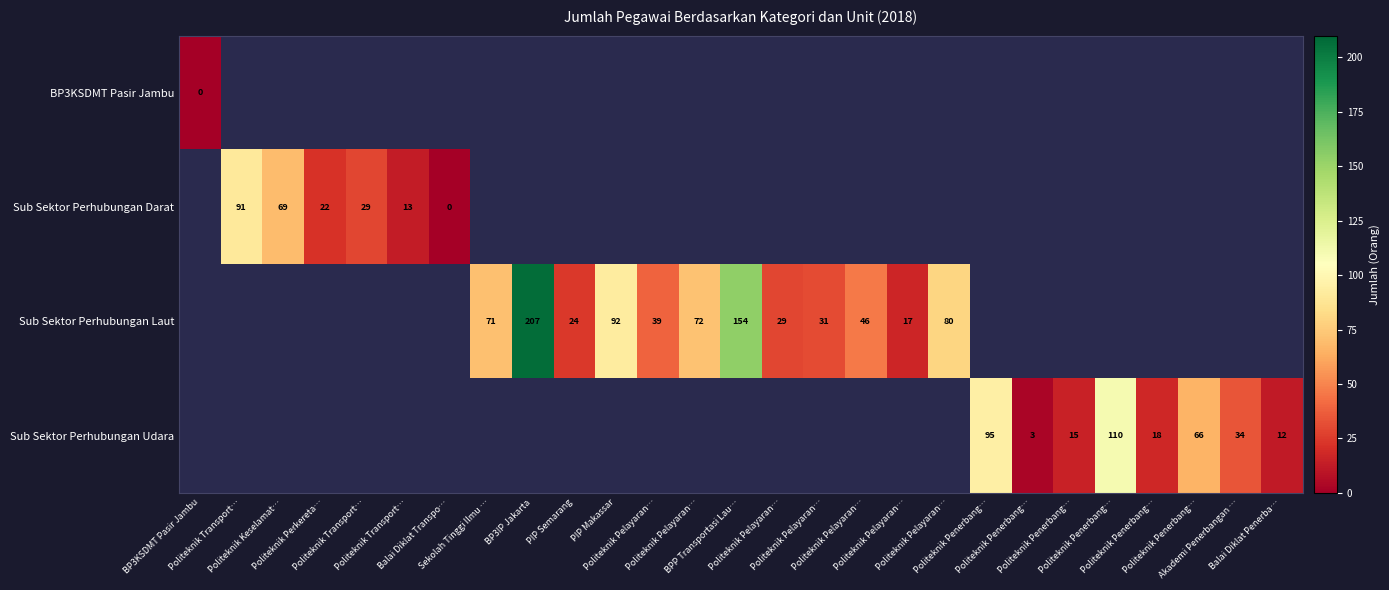

At how many categories does at least one series exceed 169?

1